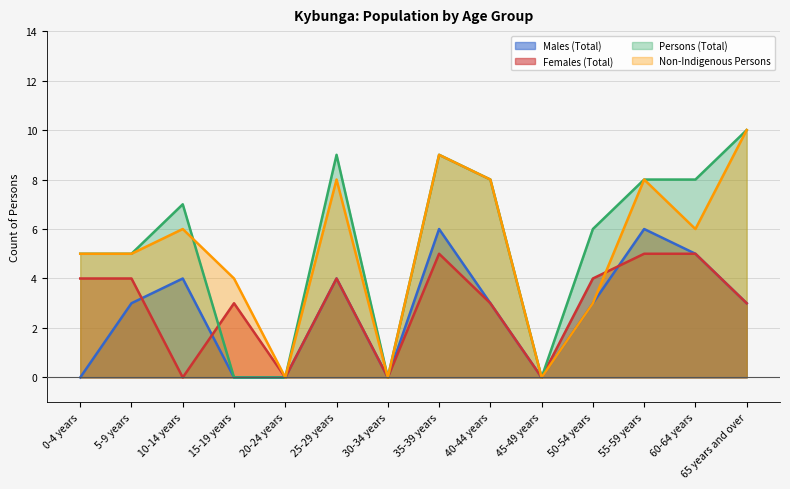

Which category has the lowest value across all series?

0-4 years